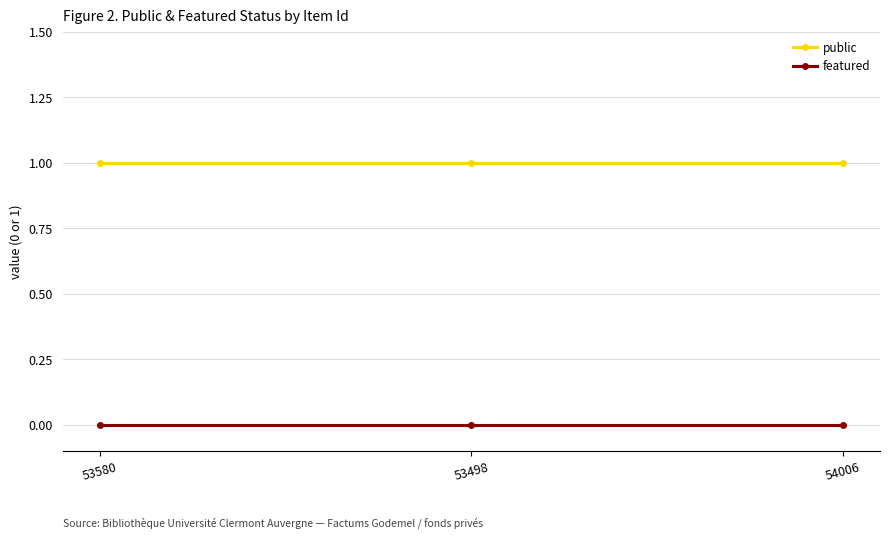

Reading left to right, what are all the values shown in this chart?

public: 1	1	1
featured: 0	0	0